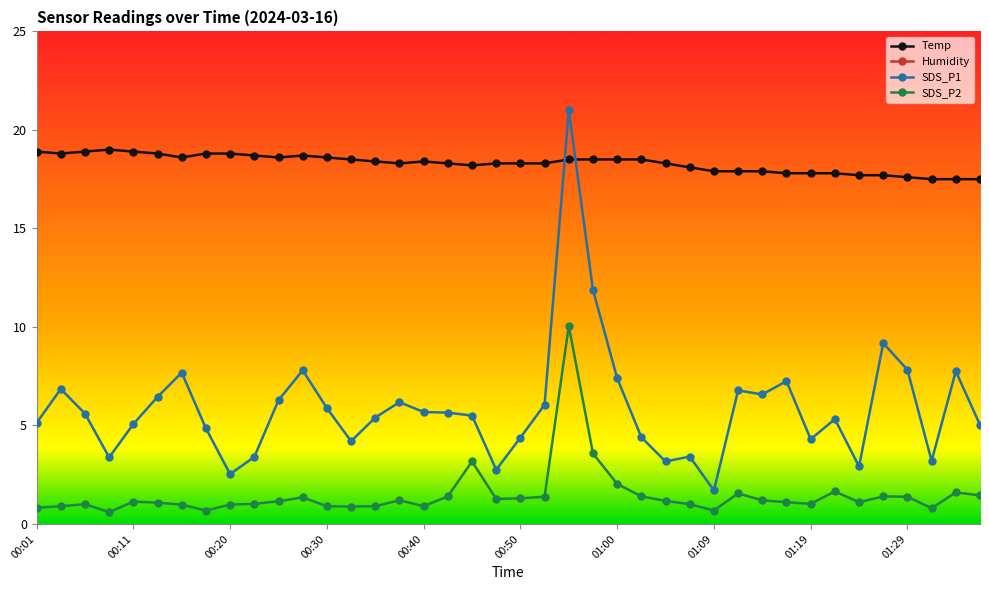

How many data points in Temp are above 18?

28